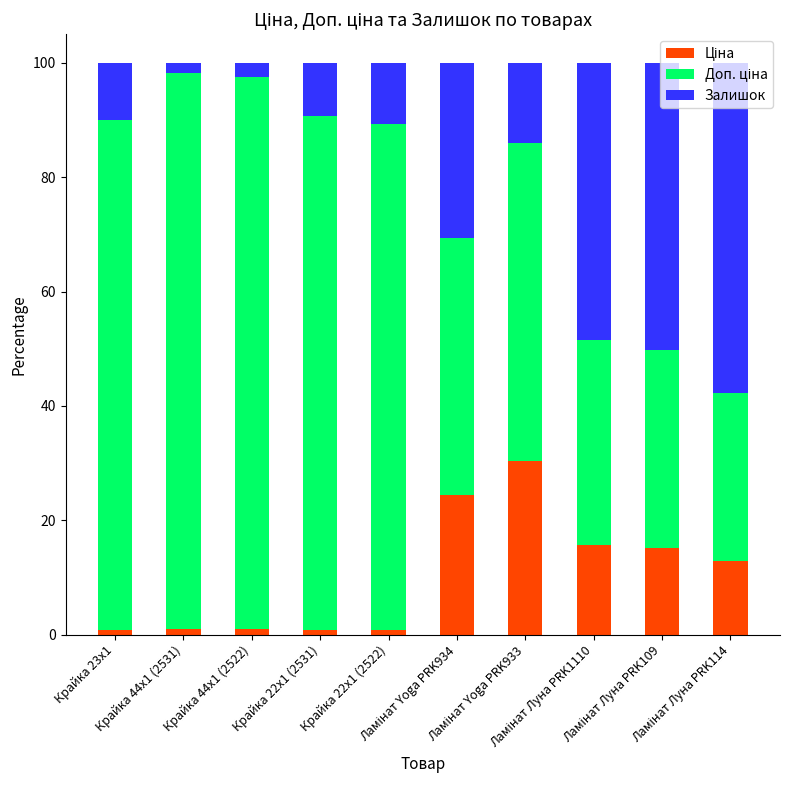

What is the label of the 2nd bar from the left?

Крайка 44x1 (2531)